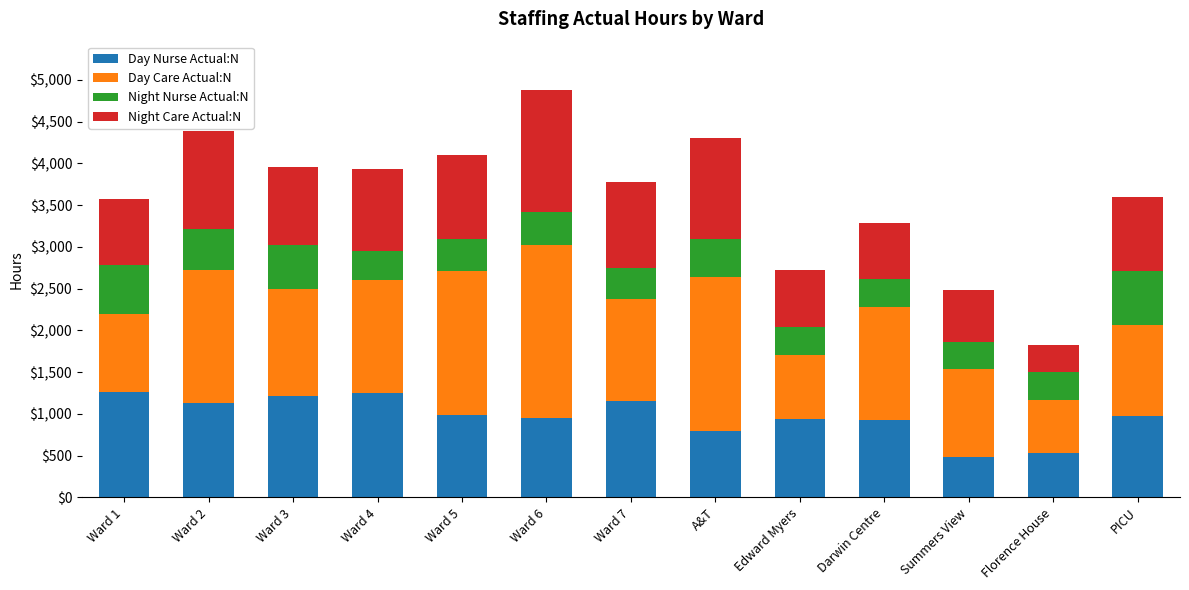

What is the total value across all series at Ward 5?

4102.7